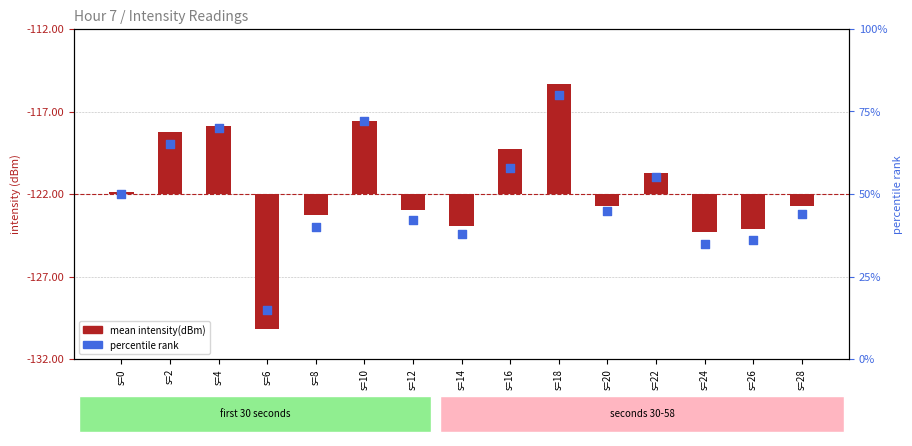

Which series contains the lowest Y value?

mean intensity(dBm)